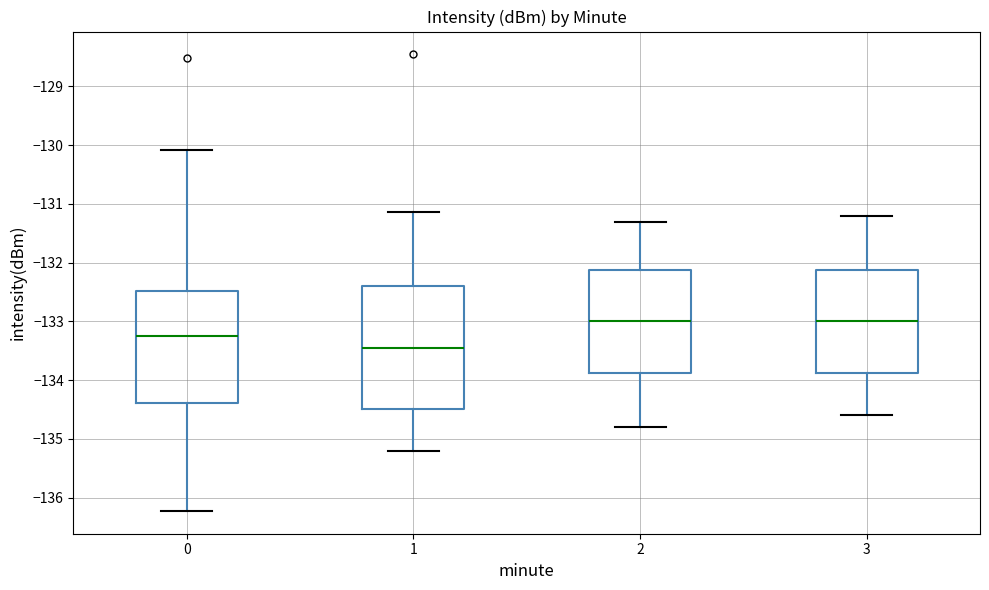

Where is the lower edge of the box at x = 3 on the y-axis? The values are not printed on the chart, so give them approximately, as read against the axis.

-133.9